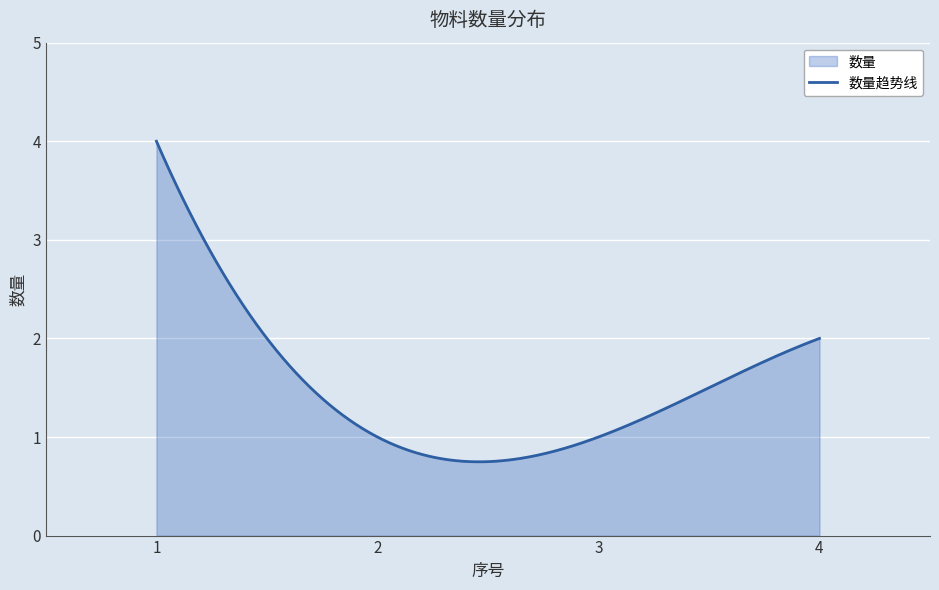

The chart shows a value of 4 at 1. True or false?

True